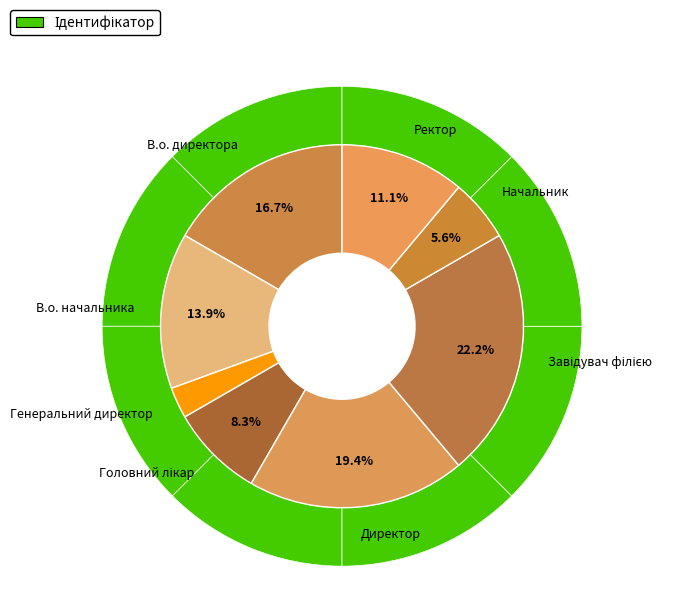

Which category has the smallest portion of the pie?

Генеральний директор